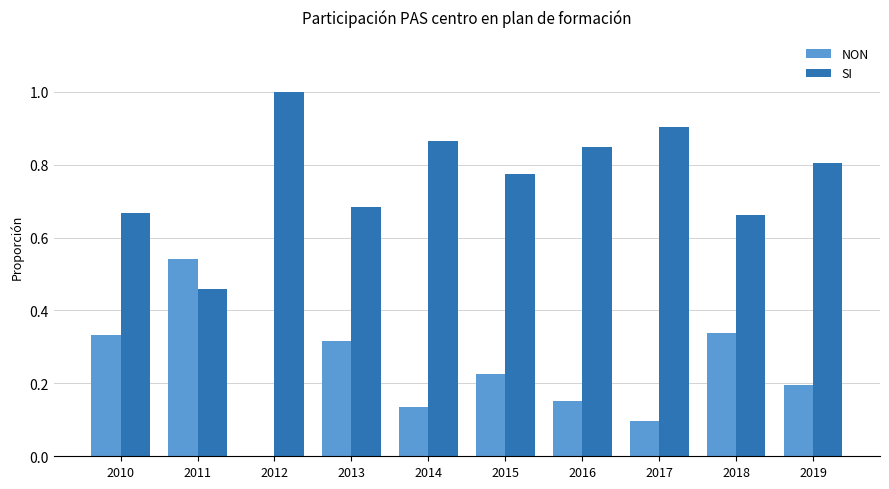

Are the bars horizontal?

No